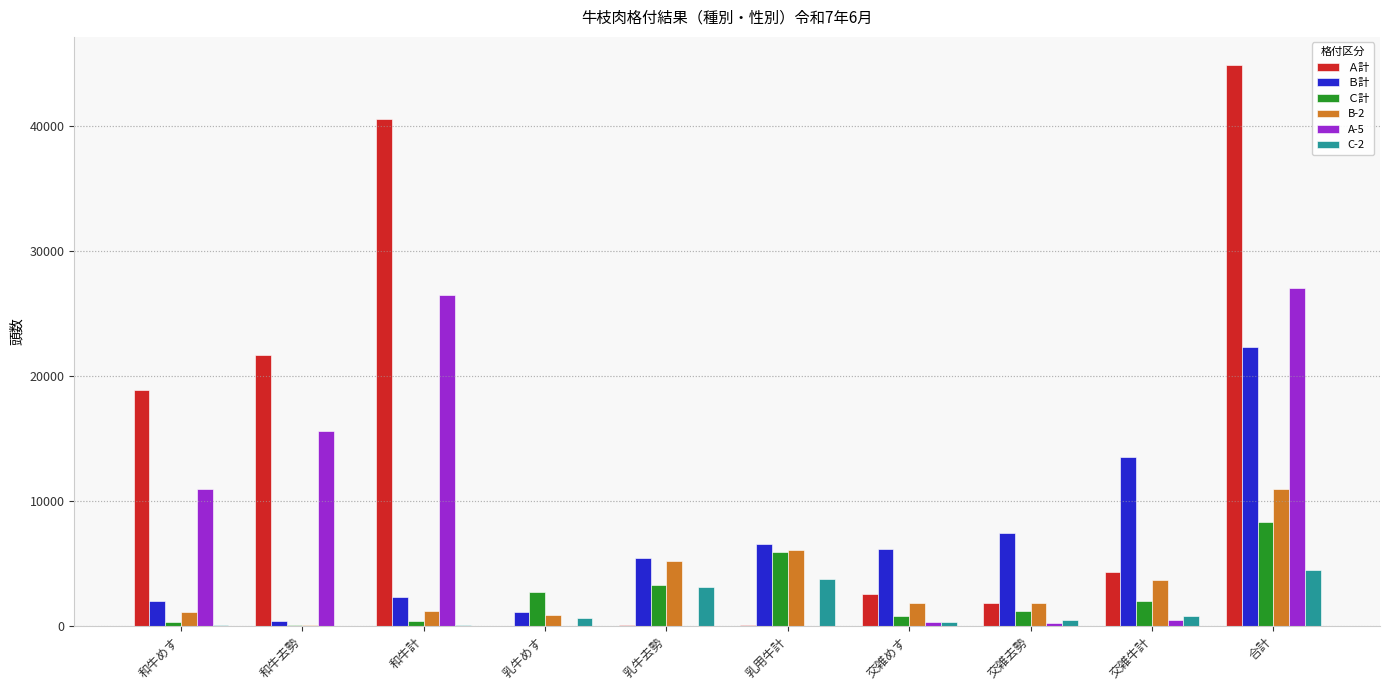

Is the value of C-2 at 交雑めす greater than the value of Ｃ計 at 合計?

No